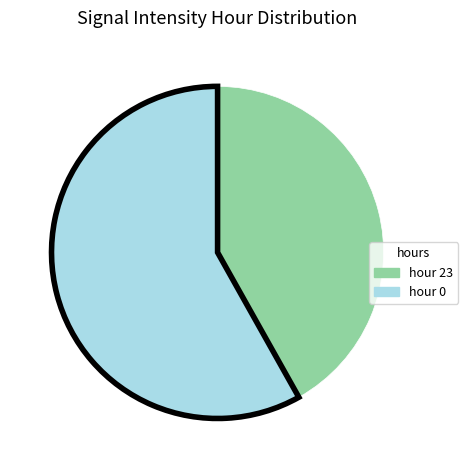

How many slices are in this pie chart?

2